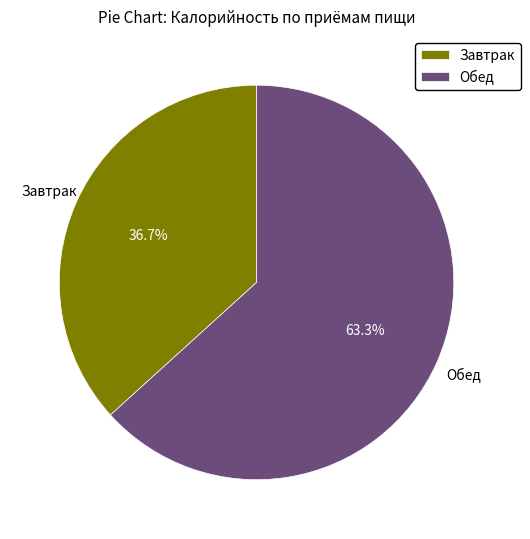

What is the ratio of the value at Завтрак to the value at Обед?

0.6